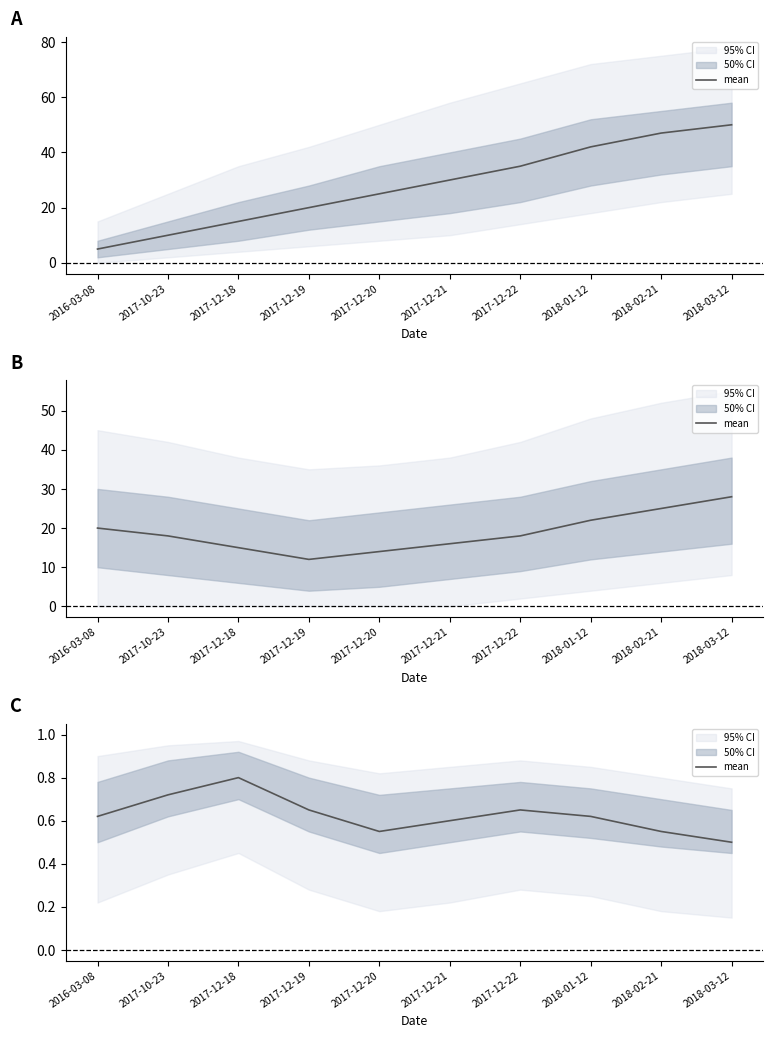

At which category does the chart reach its minimum across all series?

2018-03-12